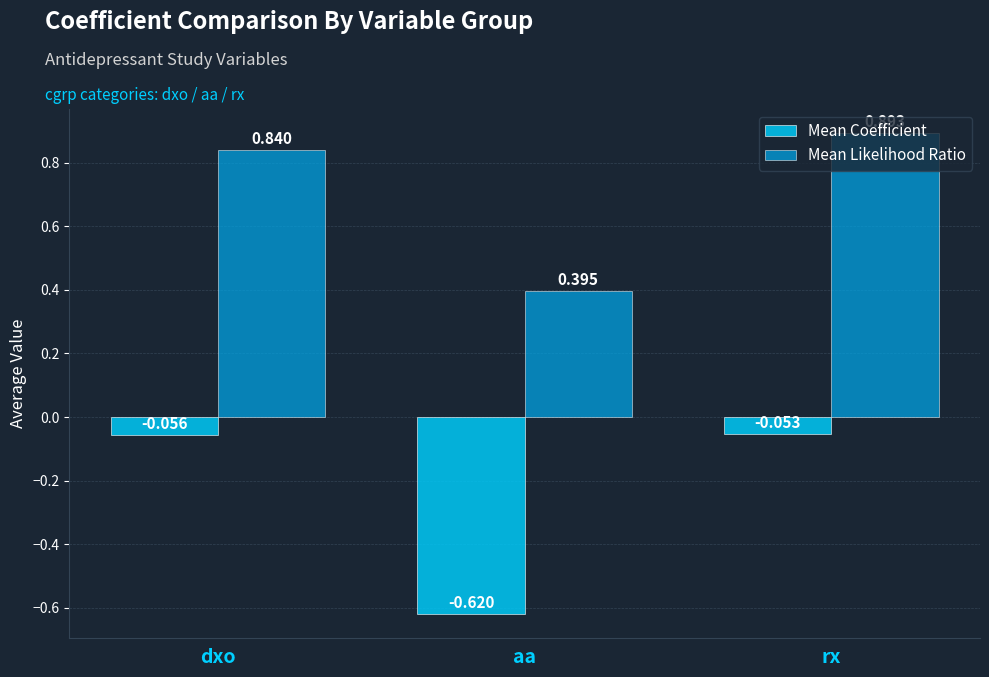

What position from the left is rx?

3